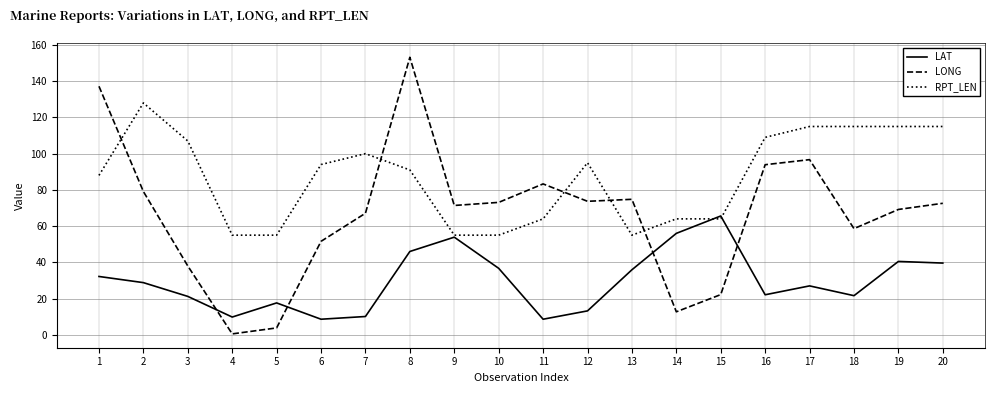

True or false: LONG and RPT_LEN intersect in this chart.

True